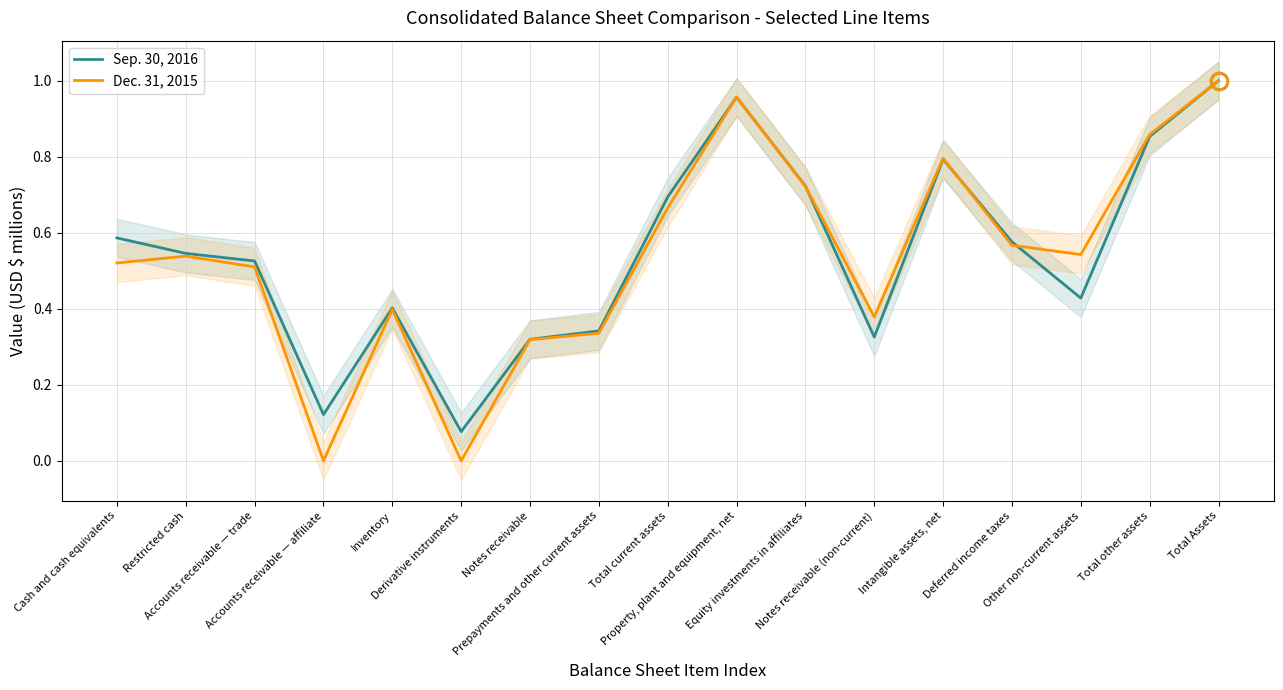

Which series ends up on top after the final intersection of Sep. 30, 2016 and Dec. 31, 2015?

Dec. 31, 2015